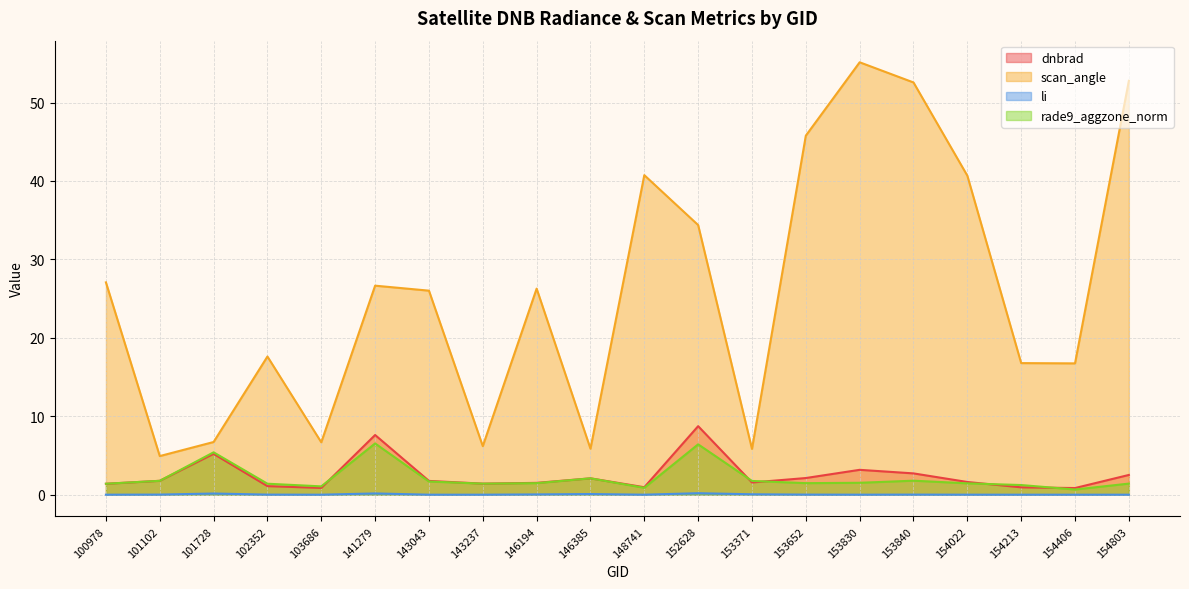

The li series shows 0.0 at 102352. True or false?

False